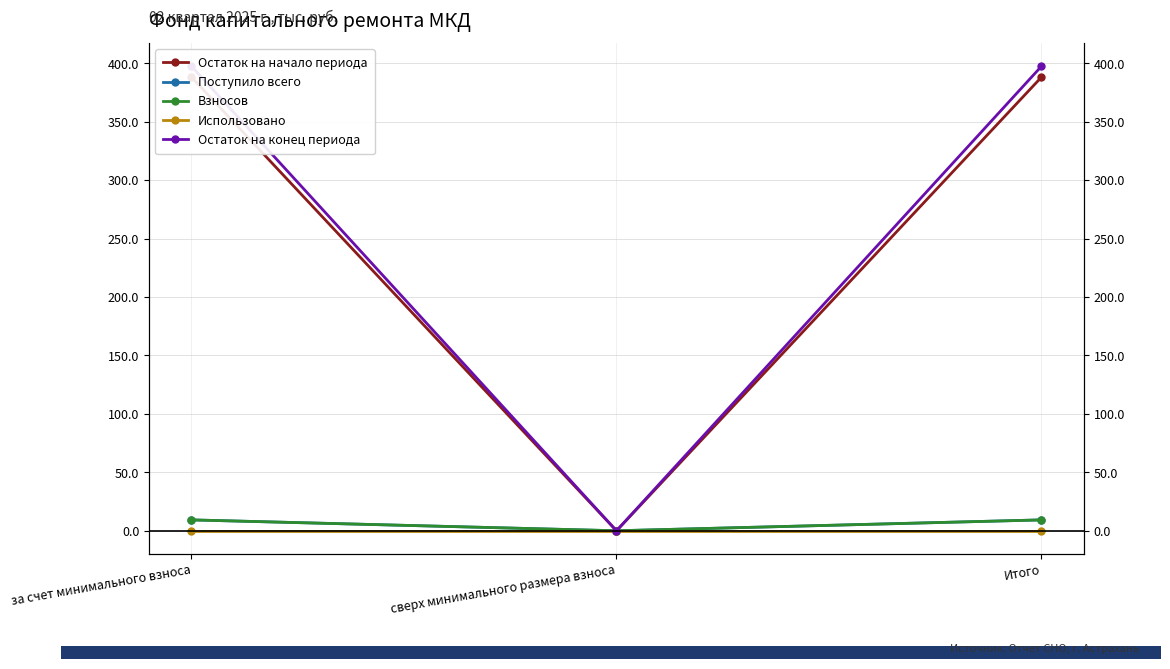

What is the label of the 1st point from the left?

за счет минимального взноса